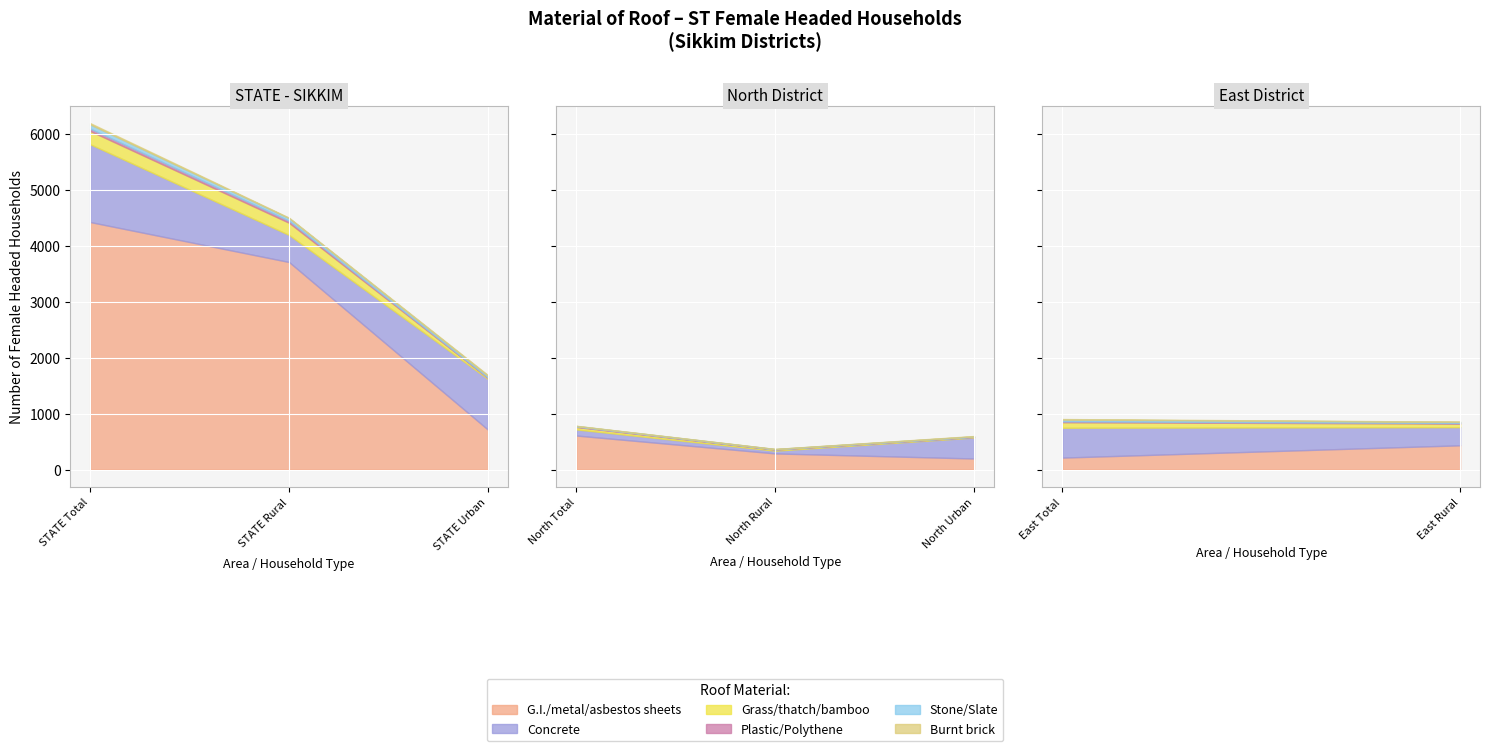

Reading left to right, transcribe all the data shown in this chart.

G.I./metal/asbestos sheets: STATE Total=4427	STATE Rural=3712	STATE Urban=715	North Total=609	North Rural=289	North Urban=198	East Total=214	East Rural=434
Concrete: STATE Total=1391	STATE Rural=484	STATE Urban=907	North Total=109	North Rural=49	North Urban=375	East Total=534	East Rural=324
Grass/thatch/bamboo: STATE Total=237	STATE Rural=218	STATE Urban=19	North Total=43	North Rural=20	North Urban=11	East Total=99	East Rural=64
Plastic/Polythene: STATE Total=43	STATE Rural=35	STATE Urban=8	North Total=10	North Rural=4	North Urban=2	East Total=16	East Rural=11
Stone/Slate: STATE Total=75	STATE Rural=47	STATE Urban=28	North Total=9	North Rural=5	North Urban=8	East Total=33	East Rural=20
Burnt brick: STATE Total=23	STATE Rural=9	STATE Urban=14	North Total=3	North Rural=2	North Urban=6	East Total=8	East Rural=4